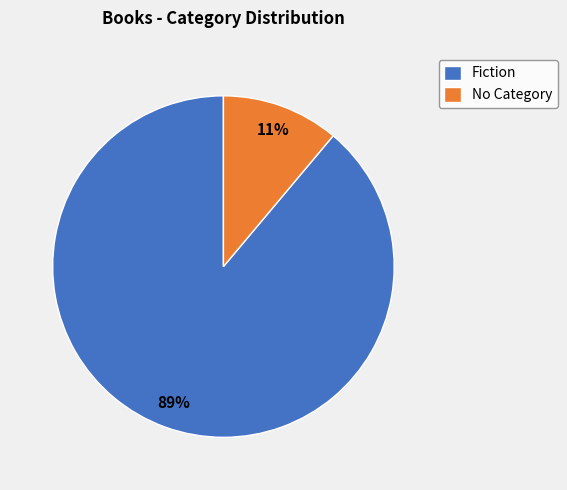

Rank the categories by value from highest to lowest.

Fiction, No Category